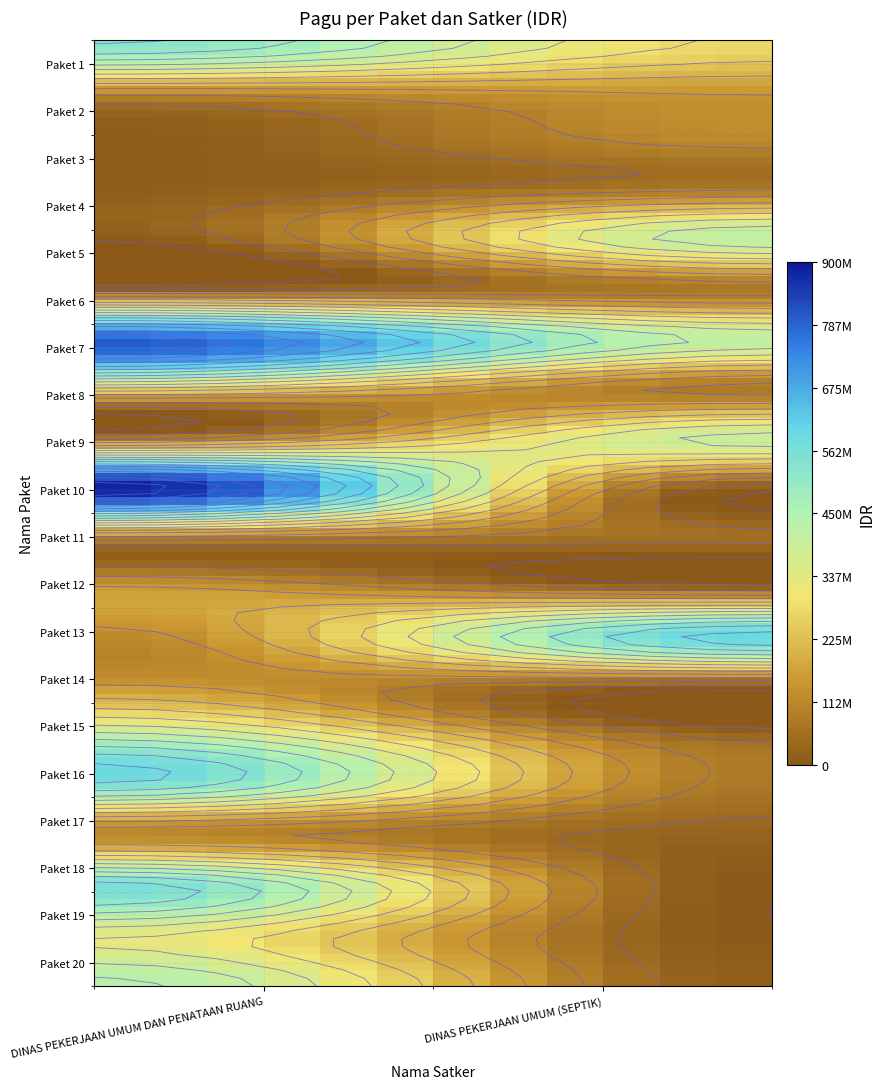

What is the maximum value for DINAS PEKERJAAN UMUM (SEPTIK)?

594900000